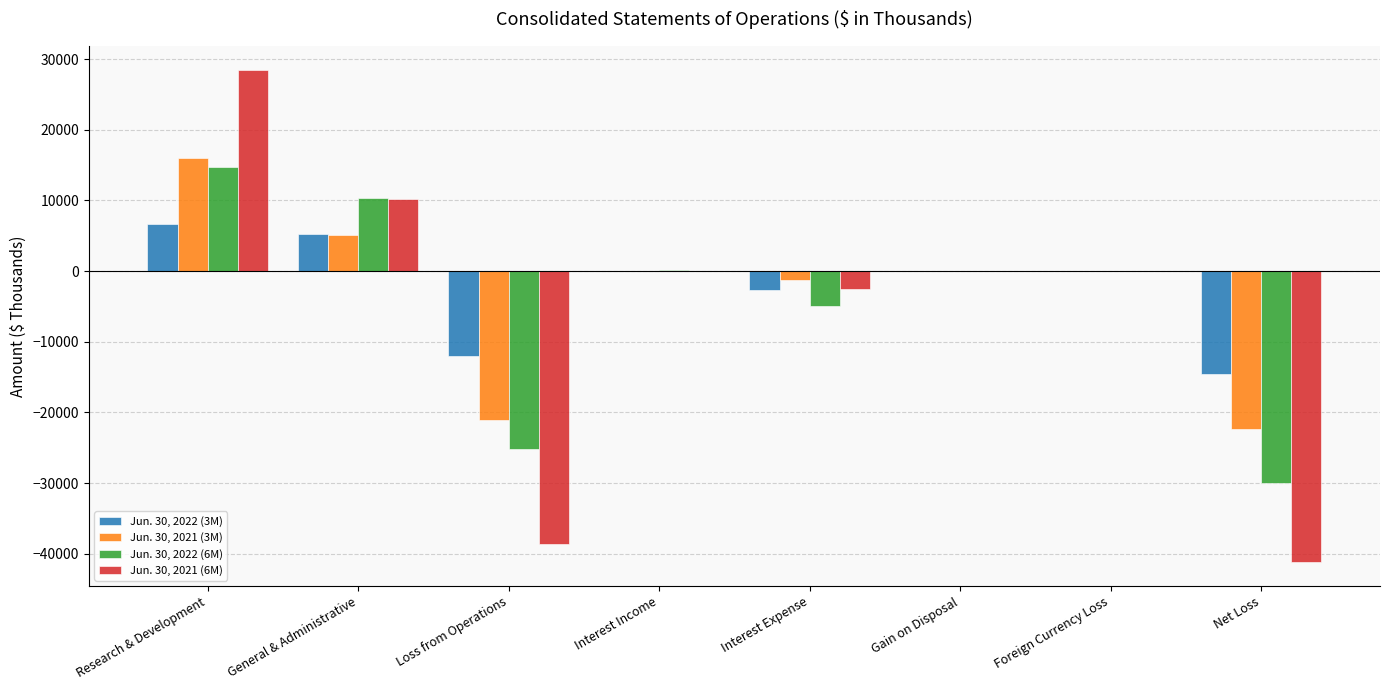

How many groups of bars are there?

8